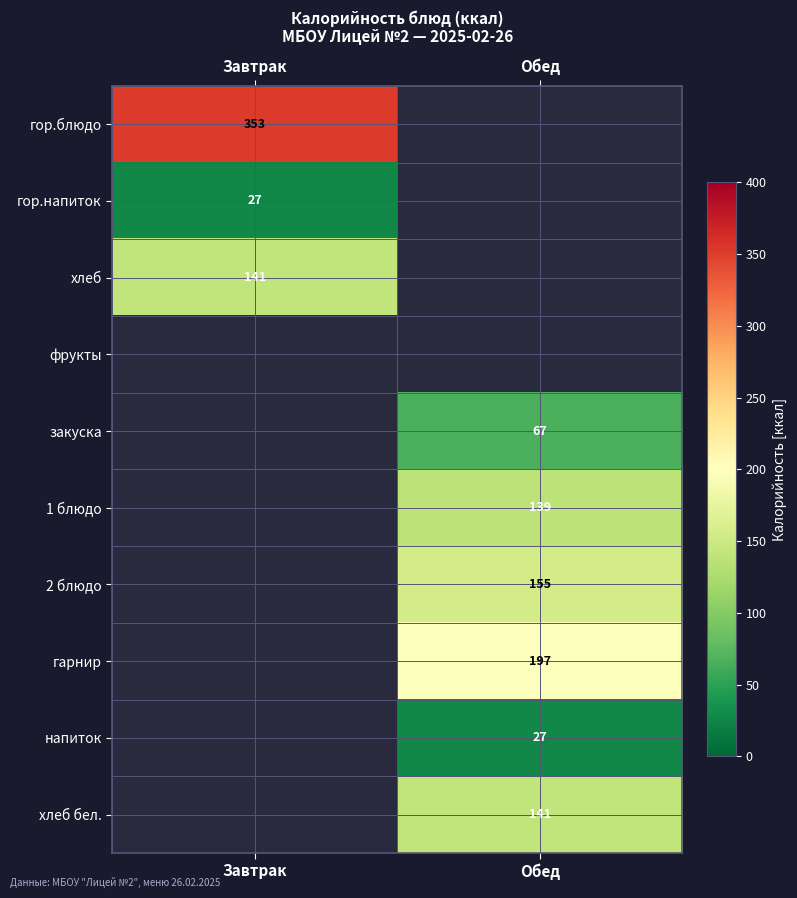

True or false: гор.напиток has a value of 46 at Завтрак.

False